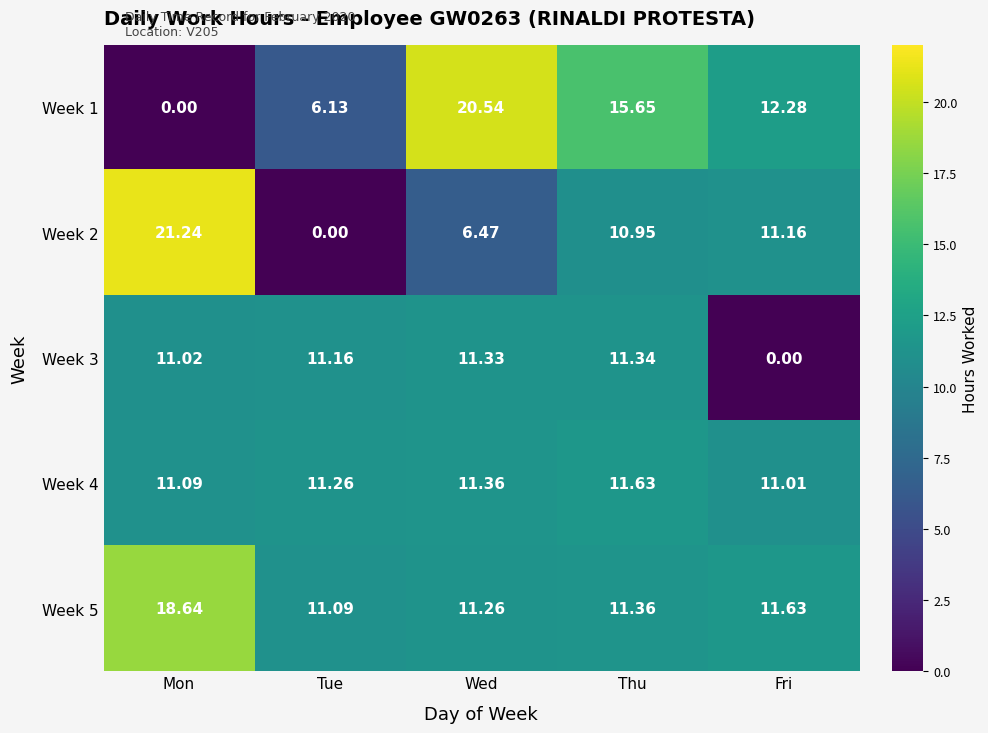

Which series has the largest range (max minus min)?

Week 2